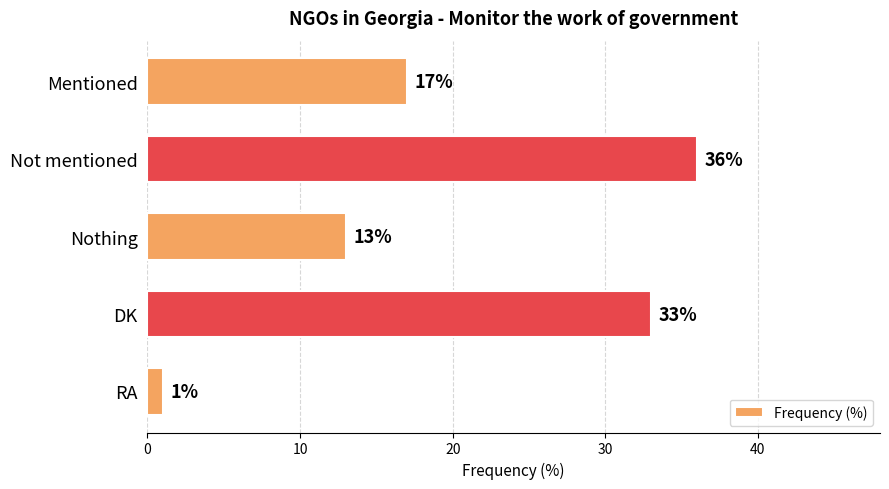

The value at RA is 1. True or false?

True